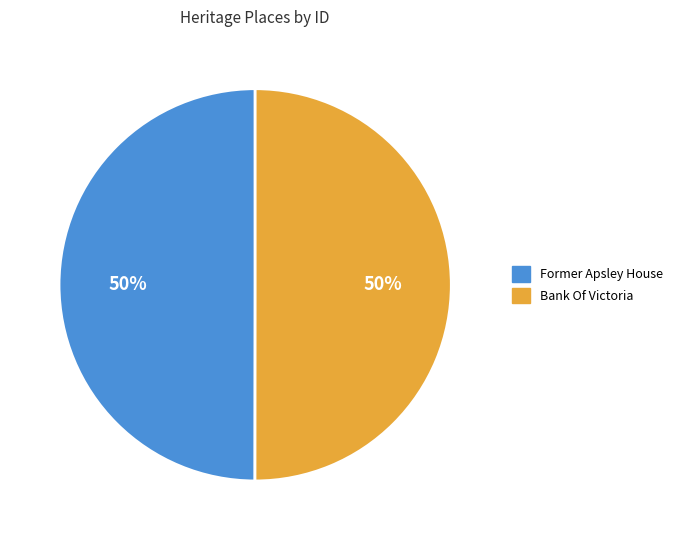

What percentage is the Former Apsley House slice, to the nearest percent?

50%